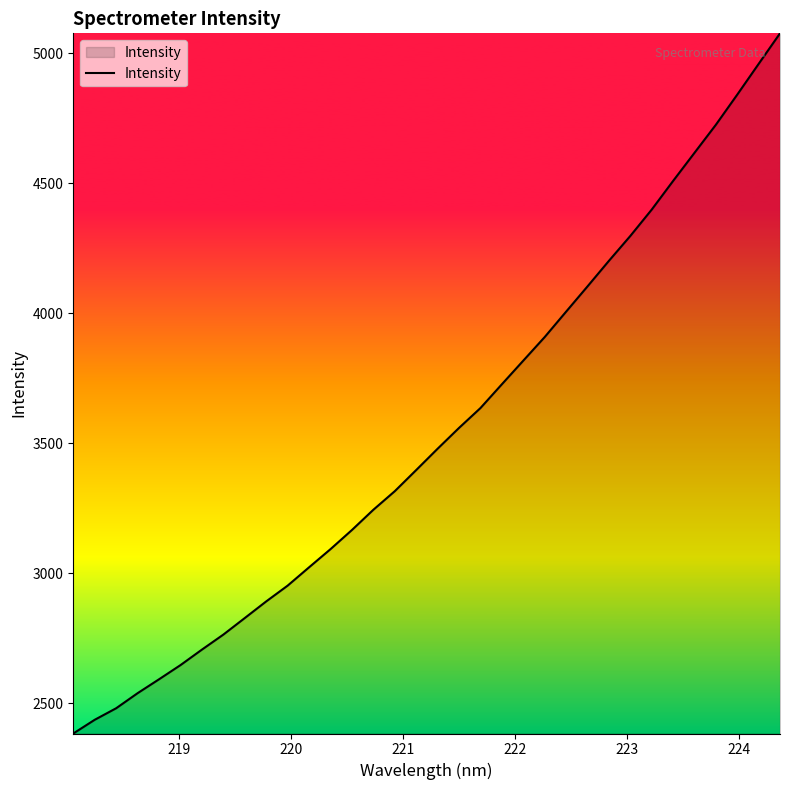

What is the minimum value shown in the chart?

2383.4